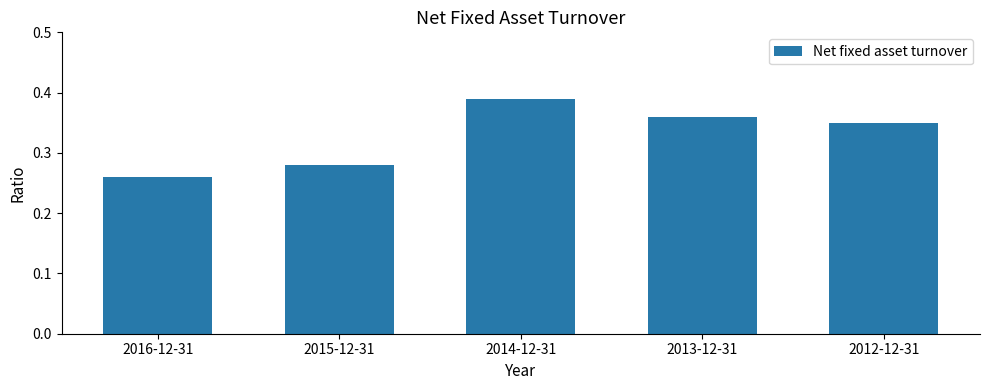

At which category does the chart reach its minimum across all series?

2016-12-31